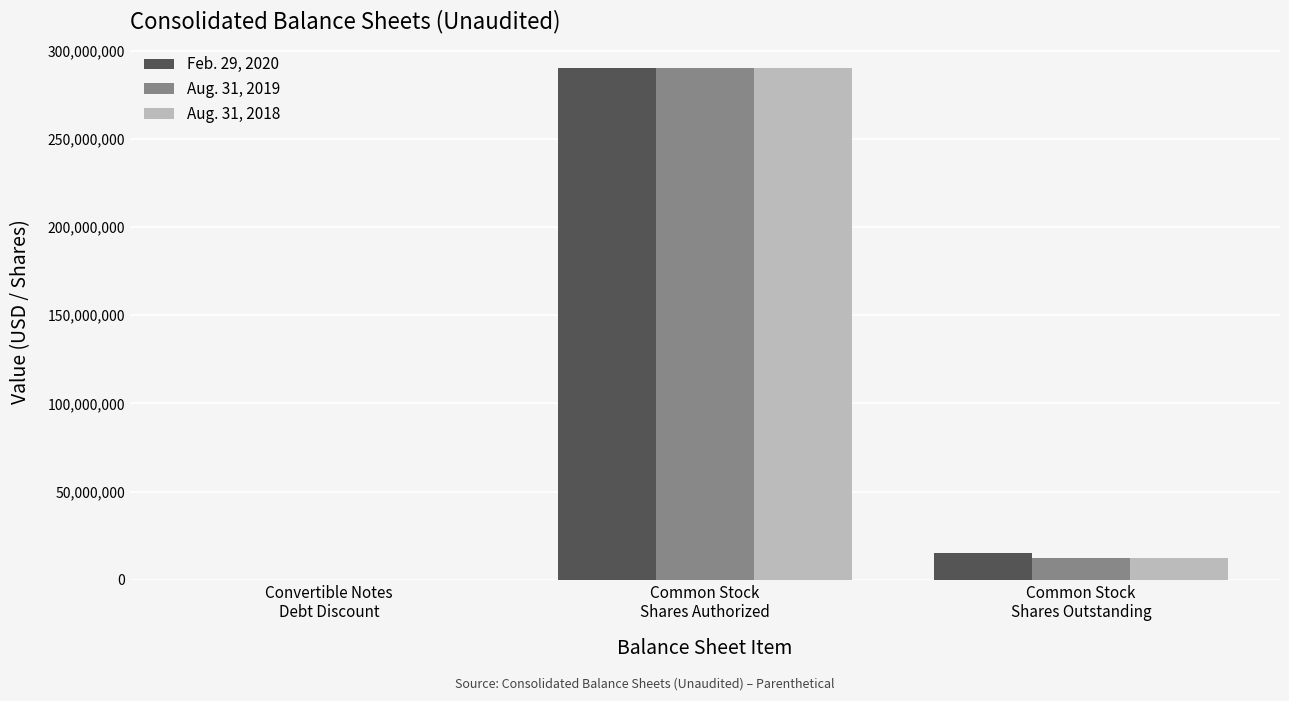

What is the greatest value displayed?

290000000